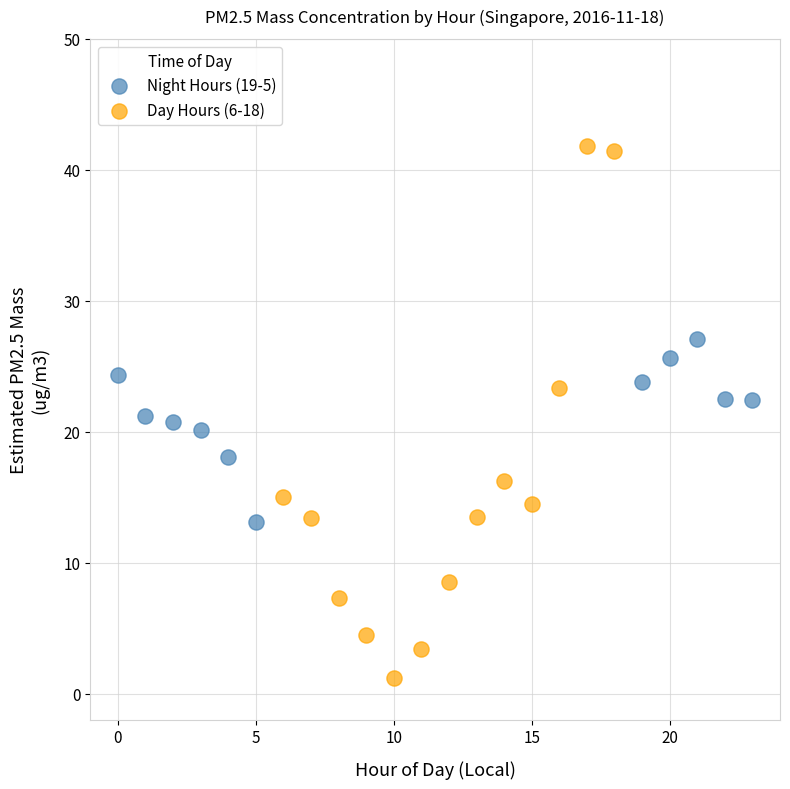

Which series contains the lowest Y value?

Day Hours (6-18)